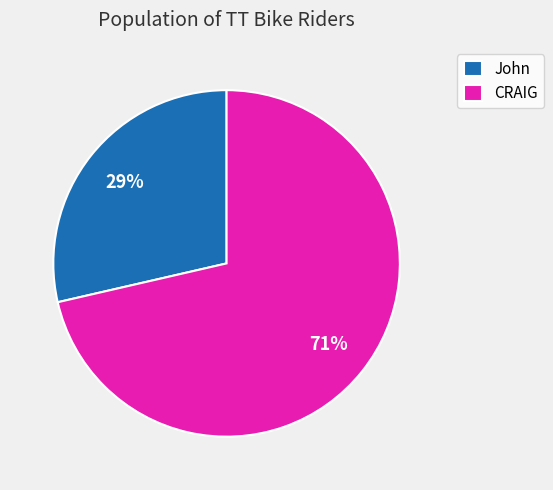

What percentage is the CRAIG slice, to the nearest percent?

71%